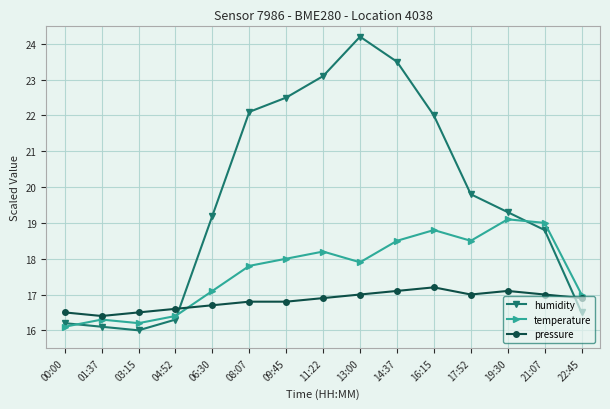

What position from the left is 09:45?

7